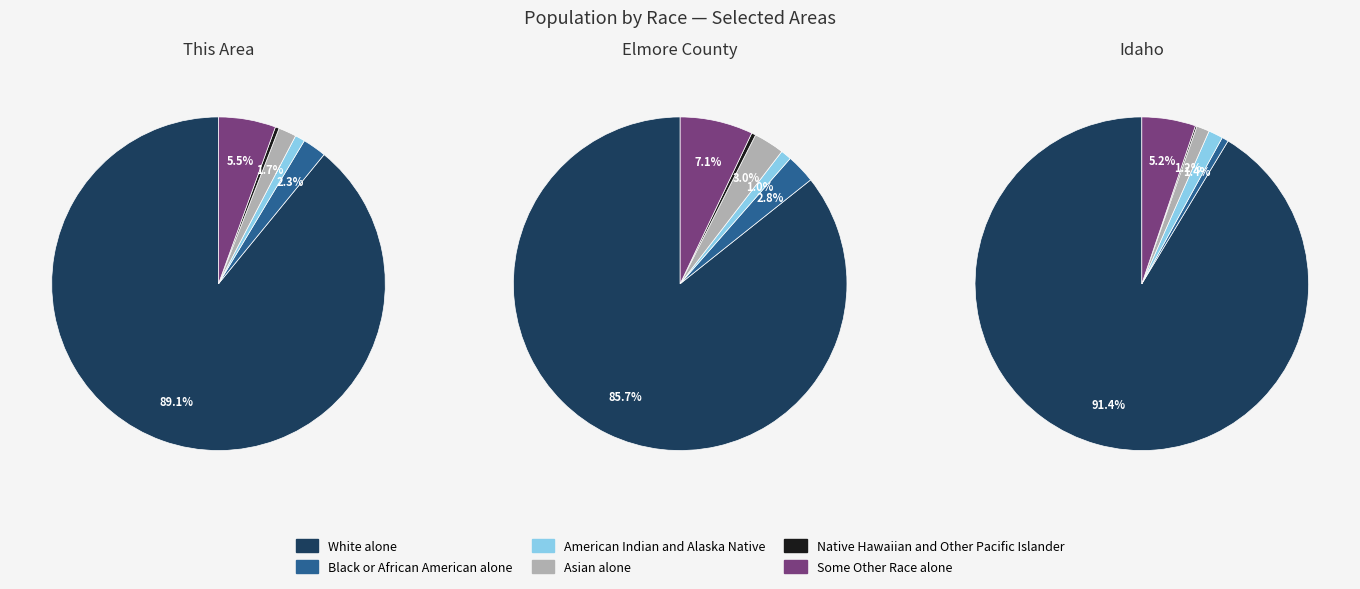

True or false: This Area accounts for 1% of the total.

True